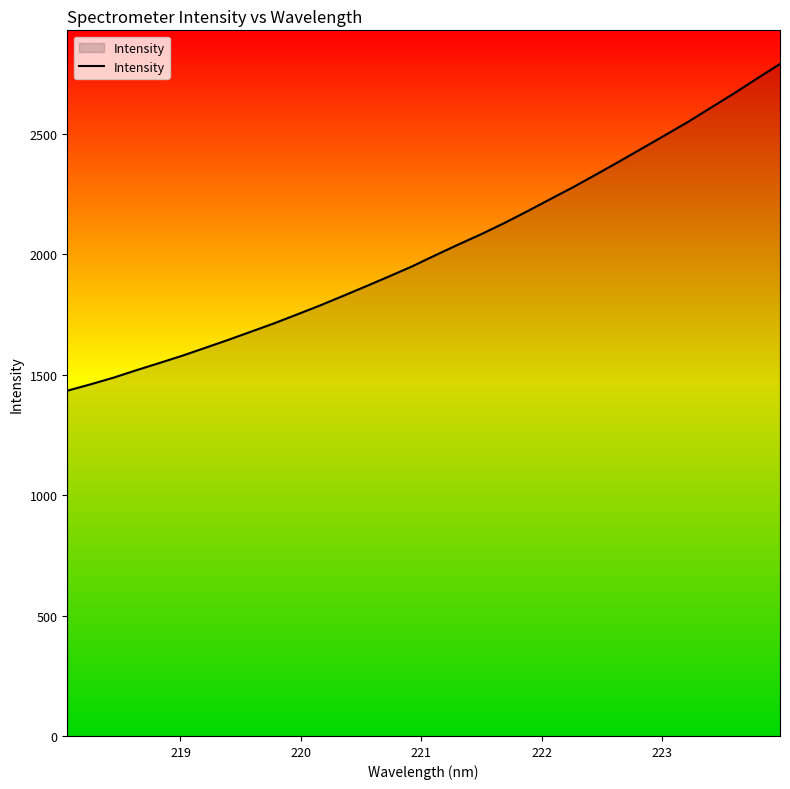

What is the smallest value displayed?

1433.7